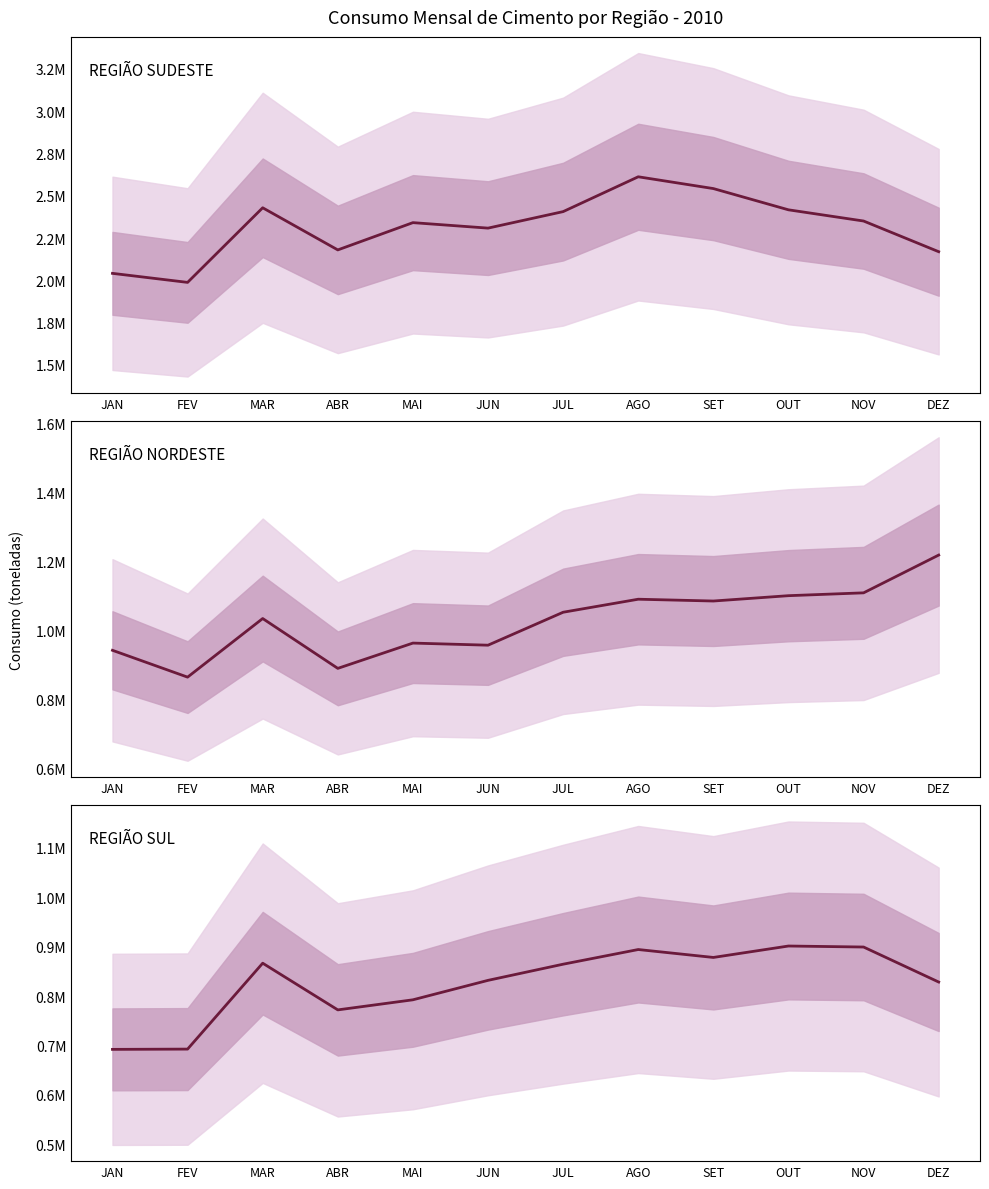

What is the minimum value shown in the chart?

691868